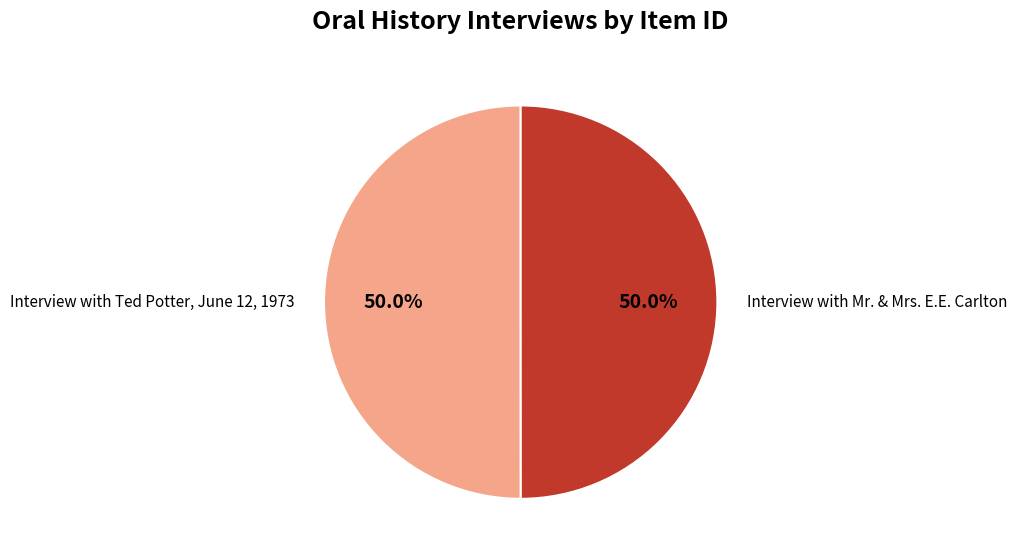

True or false: Interview with Mr. & Mrs. E.E. Carlton accounts for 36% of the total.

False